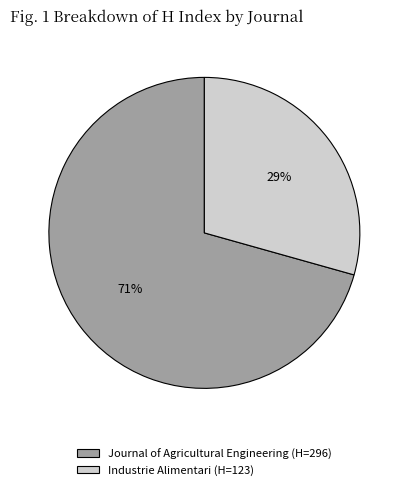

Which category has the biggest portion of the pie?

Journal of Agricultural Engineering